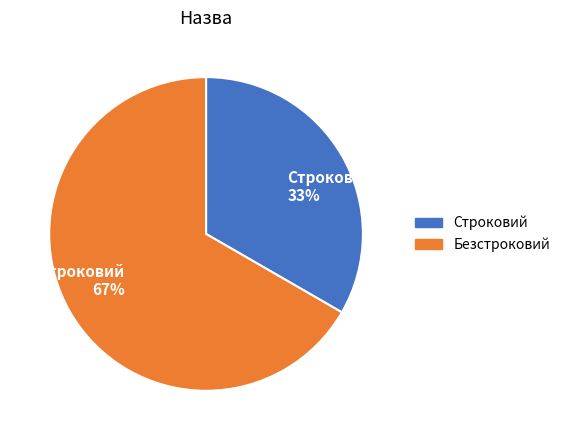

Does Безстроковий account for over 50% of the chart?

Yes